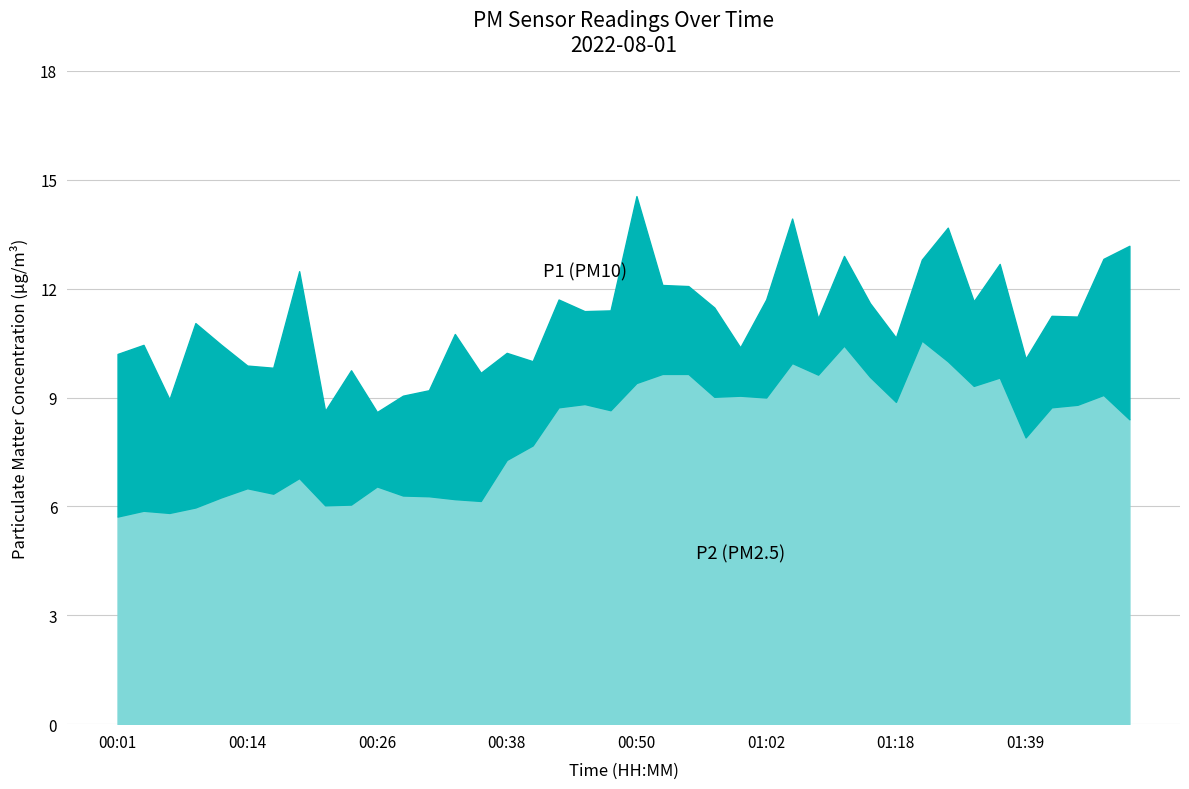

What is the sum of all P1 (PM10) values?

445.6